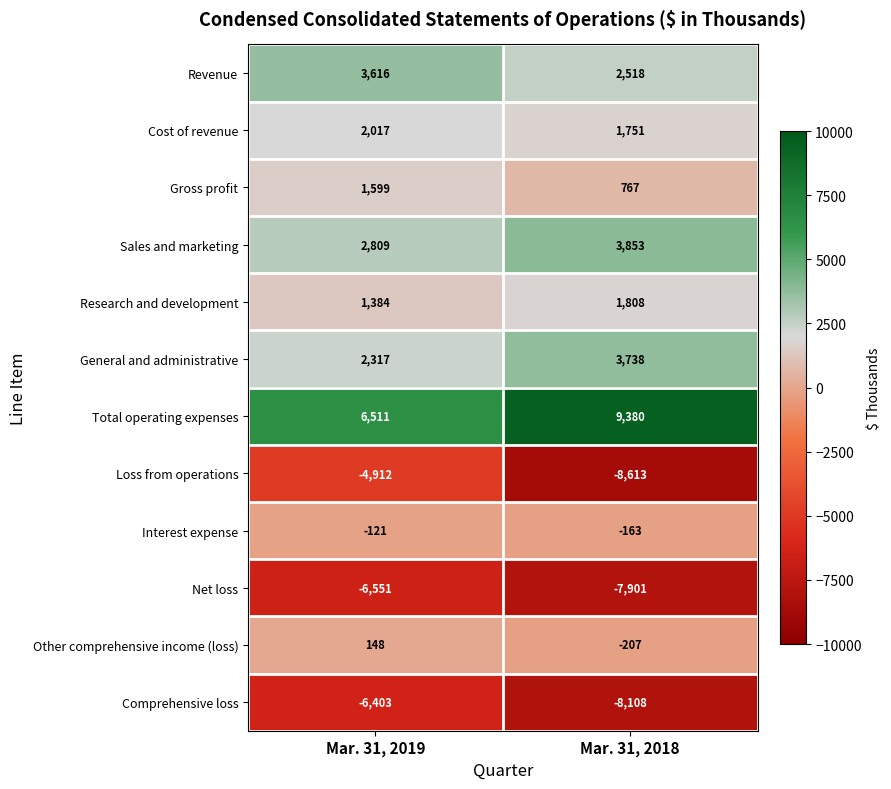

The value of Research and development at Mar. 31, 2018 is 2984. True or false?

False